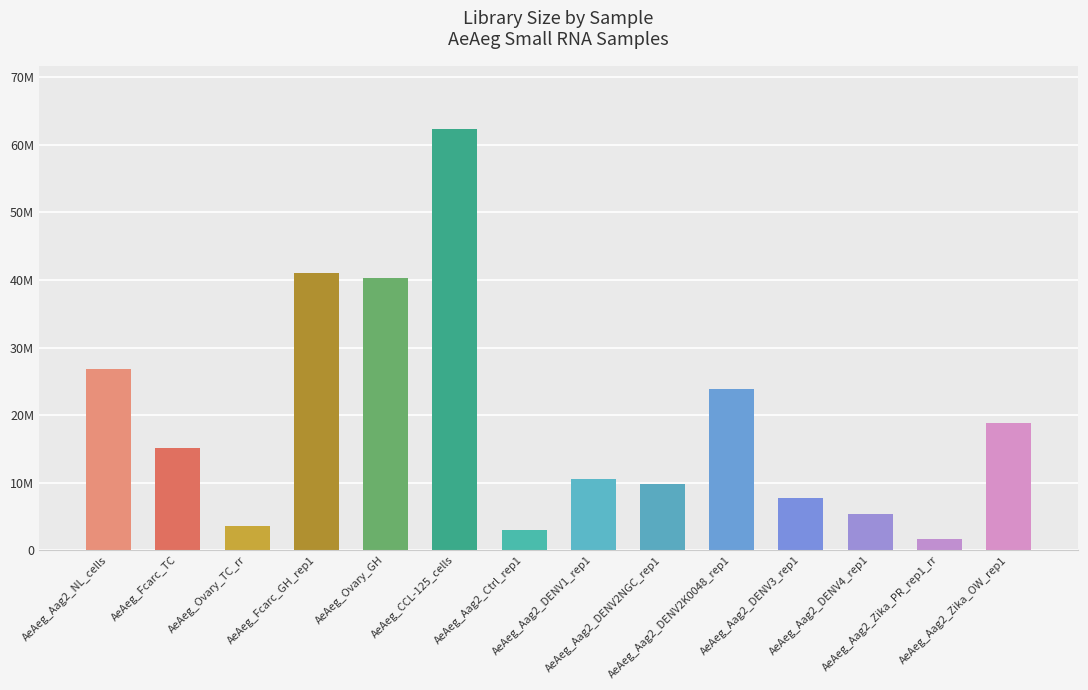

Does the chart contain any negative values?

No